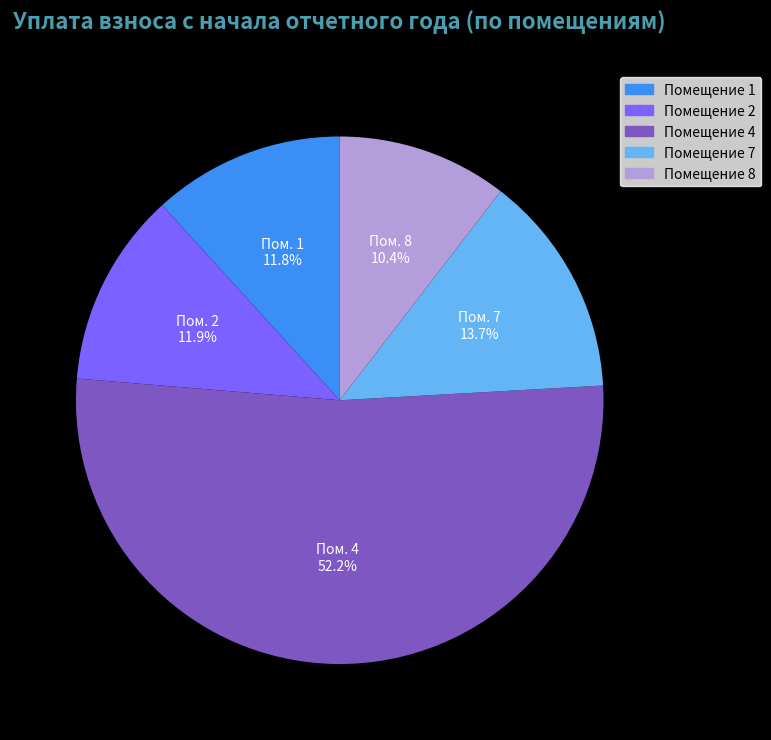

To the nearest percent, what is the average slice percentage?

20%